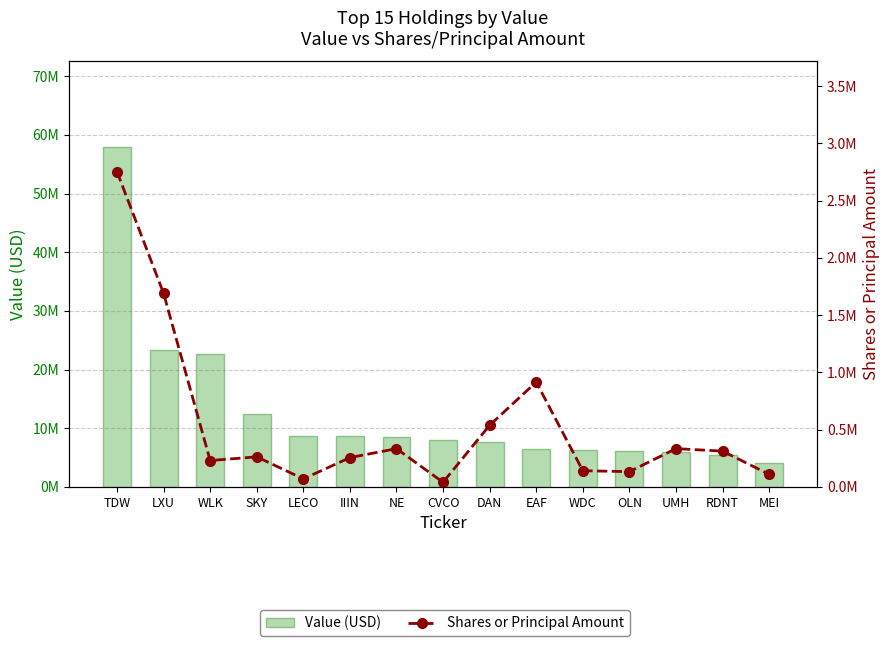

What is the difference between the Shares or Principal Amount values at IIIN and LECO?

185683